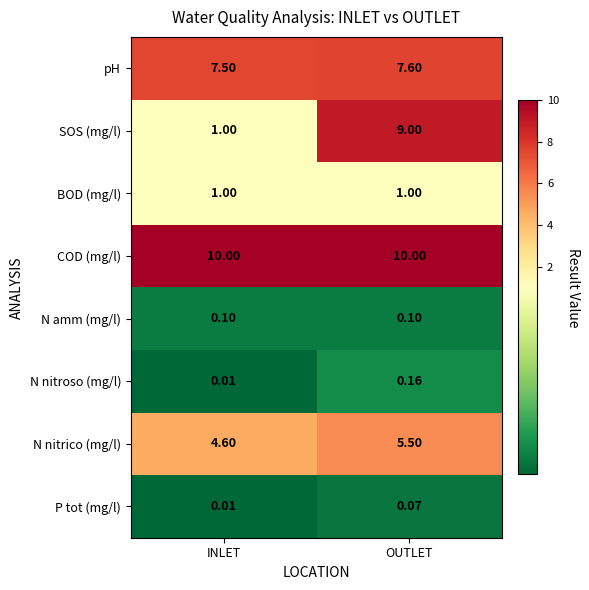

Is the value of P tot (mg/l) at INLET greater than the value of N nitrico (mg/l) at OUTLET?

No